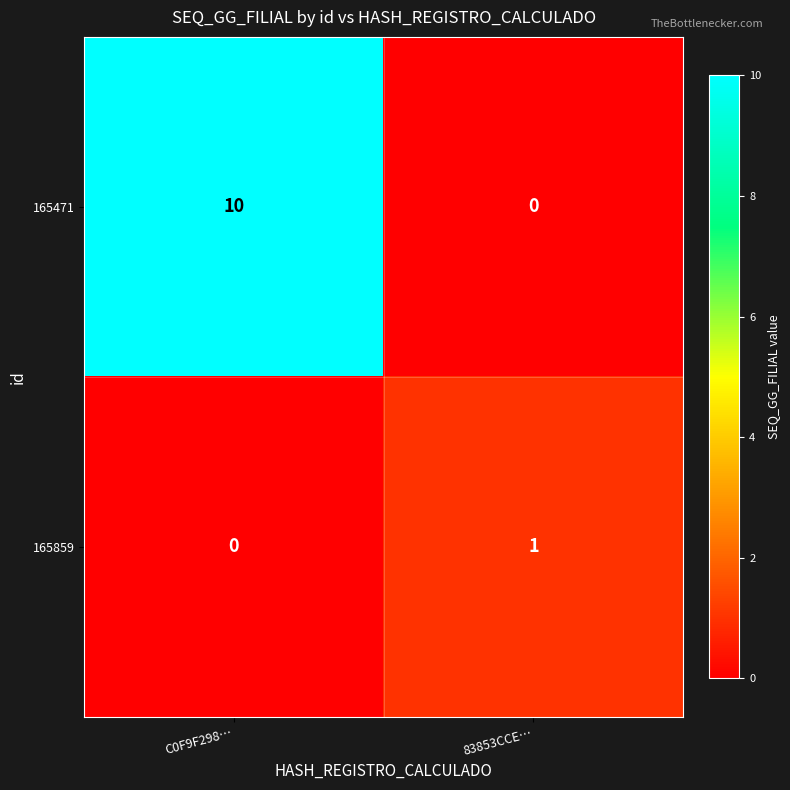

What is the maximum value shown in the chart?

10